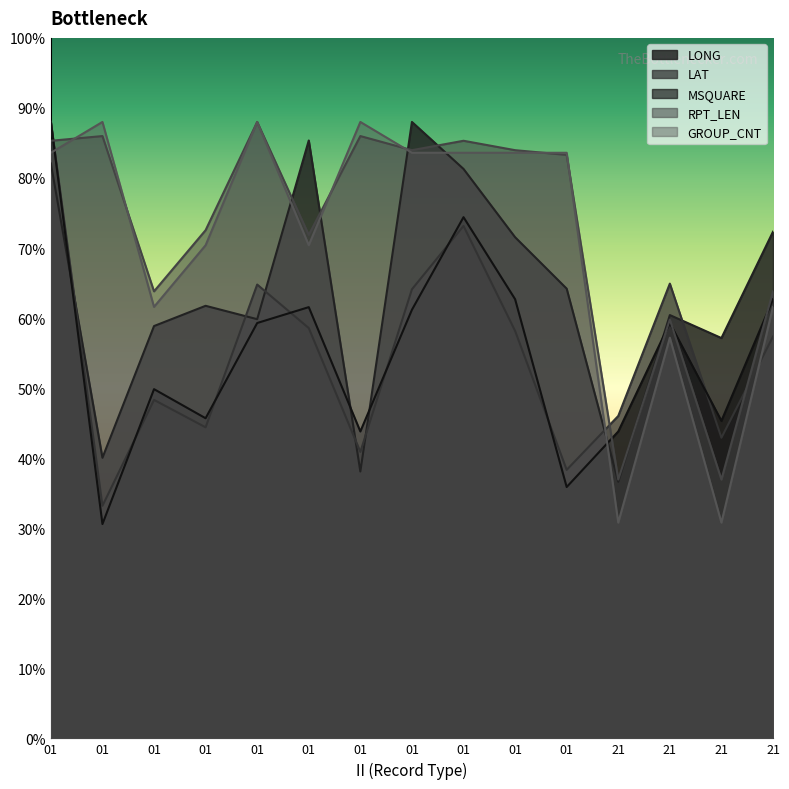

What are all the series names shown in the legend?

LONG, LAT, MSQUARE, RPT_LEN, GROUP_CNT